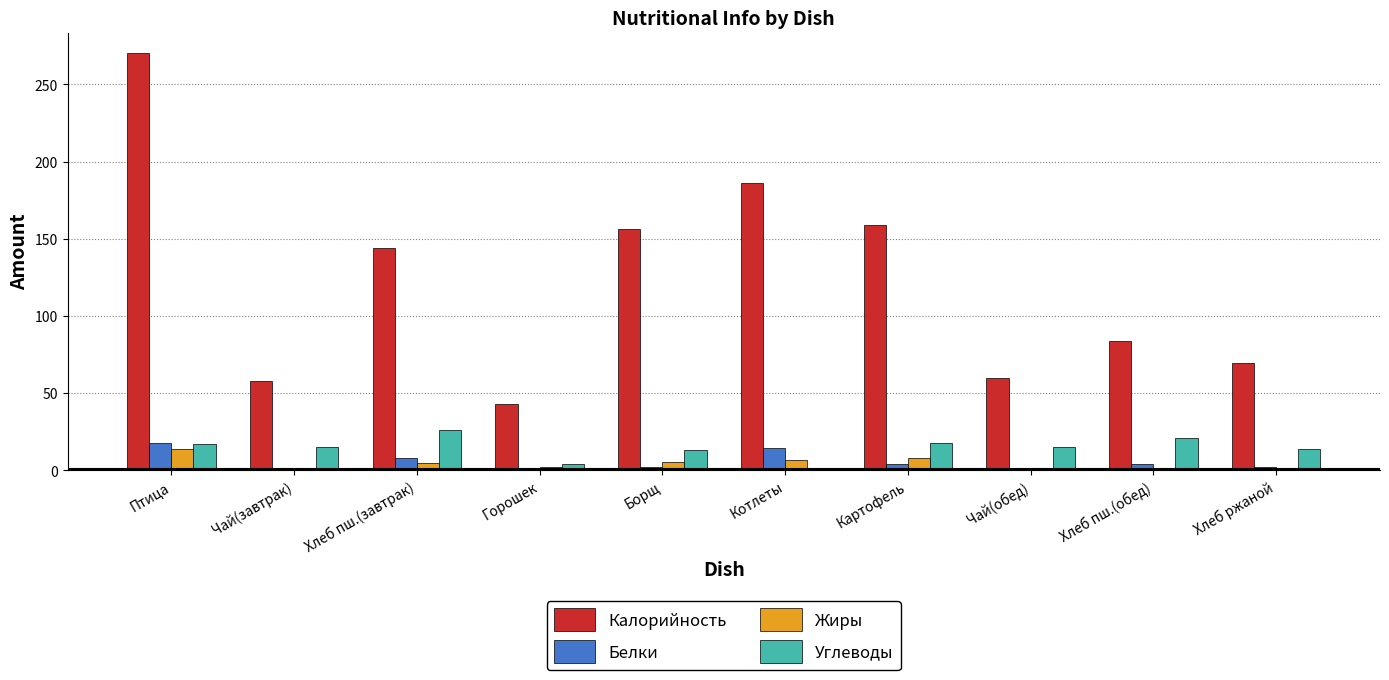

Which category has the highest value in the Жиры series?

Птица